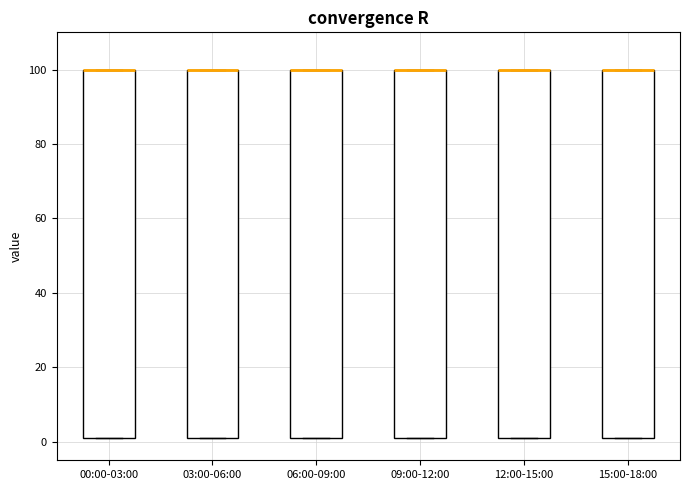

Reading left to right, read every box against the y-axis: the position of its median line, the range the box covers, and the ends of its whiskers. The values are not printed on the chart, so give them approximately, as read against the axis.

00:00-03:00: median 100 (drawn on the box's upper edge), box 2 to 100, whiskers 2 to 100
03:00-06:00: median 100 (drawn on the box's upper edge), box 2 to 100, whiskers 2 to 100
06:00-09:00: median 100 (drawn on the box's upper edge), box 2 to 100, whiskers 2 to 100
09:00-12:00: median 100 (drawn on the box's upper edge), box 2 to 100, whiskers 2 to 100
12:00-15:00: median 100 (drawn on the box's upper edge), box 2 to 100, whiskers 2 to 100
15:00-18:00: median 100 (drawn on the box's upper edge), box 2 to 100, whiskers 2 to 100